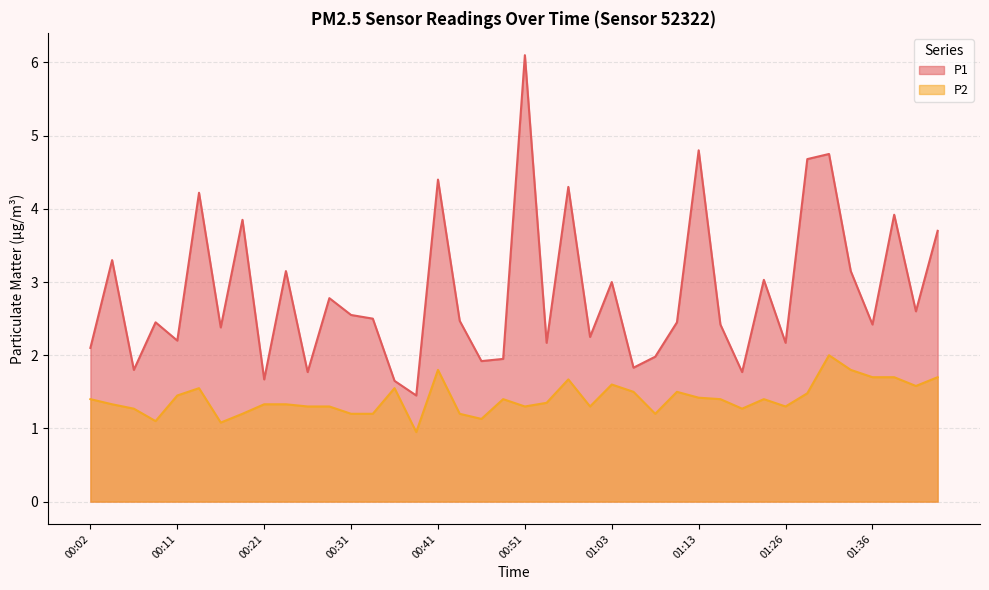

Reading left to right, what are all the values shown in this chart?

P1: 2.1	3.3	1.8	2.5	2.2	4.2	2.4	3.9	1.7	3.1	1.8	2.8	2.5	2.5	1.6	1.4	4.4	2.5	1.9	1.9	6.1	2.2	4.3	2.2	3.0	1.8	2.0	2.5	4.8	2.4	1.8	3.0	2.2	4.7	4.8	3.1	2.4	3.9	2.6	3.7
P2: 1.4	1.3	1.3	1.1	1.4	1.6	1.1	1.2	1.3	1.3	1.3	1.3	1.2	1.2	1.6	0.9	1.8	1.2	1.1	1.4	1.3	1.4	1.7	1.3	1.6	1.5	1.2	1.5	1.4	1.4	1.3	1.4	1.3	1.5	2.0	1.8	1.7	1.7	1.6	1.7